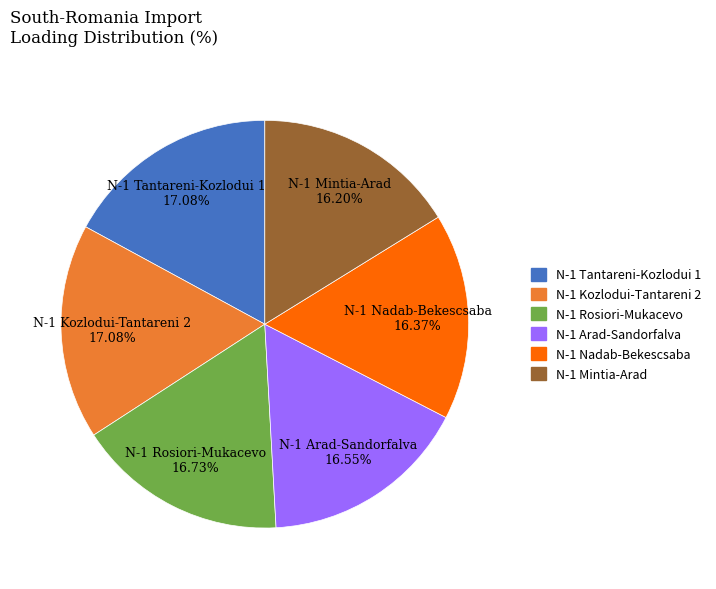

Does N-1 Tantareni-Kozlodui 1 account for over 50% of the chart?

No